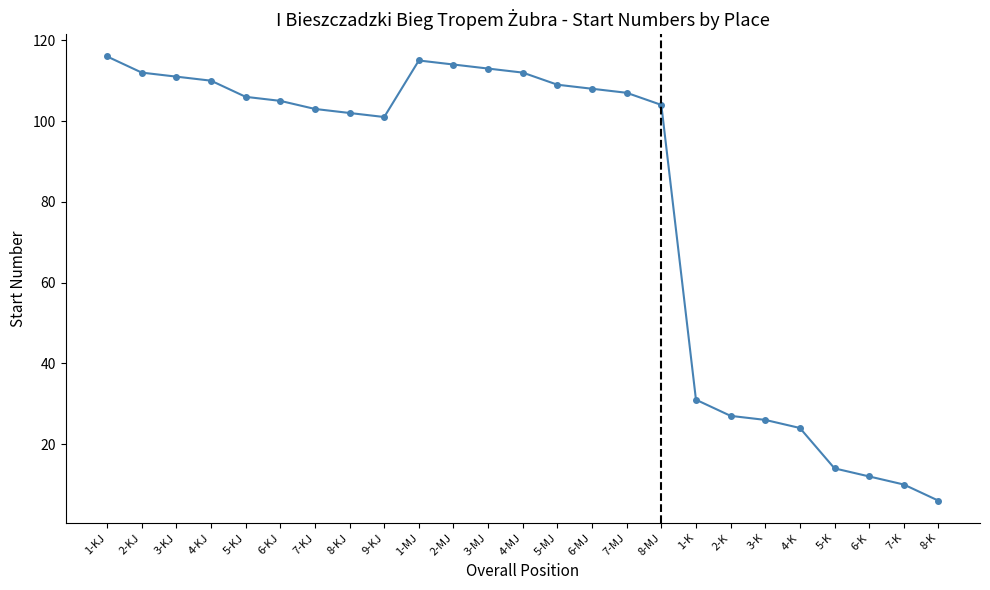

What is the label of the 7th point from the right?

2-K